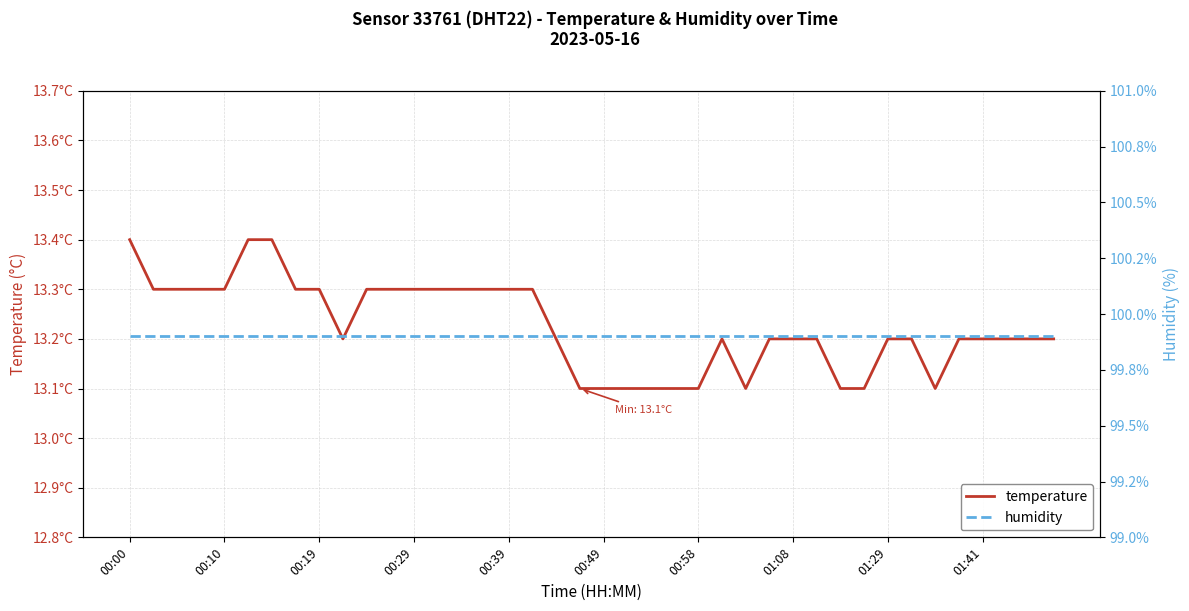

Reading left to right, what are all the values shown in this chart?

temperature: 13.4	13.3	13.3	13.3	13.3	13.4	13.4	13.3	13.3	13.2	13.3	13.3	13.3	13.3	13.3	13.3	13.3	13.3	13.2	13.1	13.1	13.1	13.1	13.1	13.1	13.2	13.1	13.2	13.2	13.2	13.1	13.1	13.2	13.2	13.1	13.2	13.2	13.2	13.2	13.2
humidity: 99.9	99.9	99.9	99.9	99.9	99.9	99.9	99.9	99.9	99.9	99.9	99.9	99.9	99.9	99.9	99.9	99.9	99.9	99.9	99.9	99.9	99.9	99.9	99.9	99.9	99.9	99.9	99.9	99.9	99.9	99.9	99.9	99.9	99.9	99.9	99.9	99.9	99.9	99.9	99.9